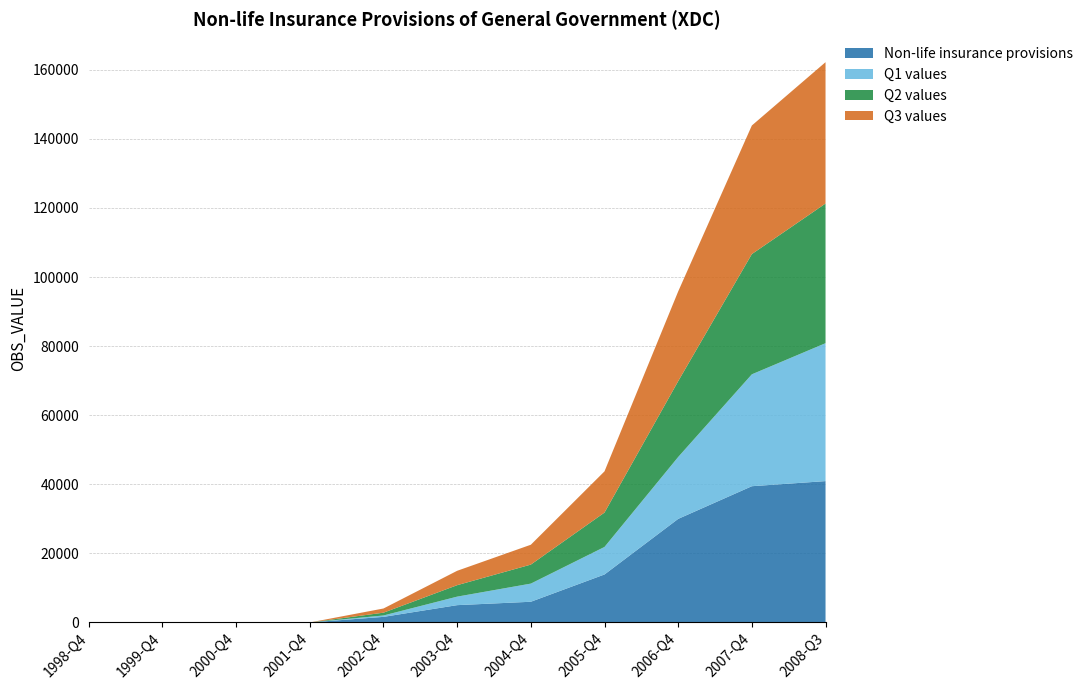

Reading left to right, list all the values displayed in this chart.

Non-life insurance provisions: 1998-Q4=0	1999-Q4=0	2000-Q4=0	2001-Q4=0	2002-Q4=1618	2003-Q4=5012	2004-Q4=5993	2005-Q4=13893	2006-Q4=29985	2007-Q4=39444	2008-Q3=40920
Q1 values: 1998-Q4=0	1999-Q4=0	2000-Q4=0	2001-Q4=0	2002-Q4=404	2003-Q4=2466	2004-Q4=5257	2005-Q4=7972	2006-Q4=17920	2007-Q4=32397	2008-Q3=39936
Q2 values: 1998-Q4=0	1999-Q4=0	2000-Q4=0	2001-Q4=0	2002-Q4=809	2003-Q4=3315	2004-Q4=5503	2005-Q4=9951	2006-Q4=21948	2007-Q4=34810	2008-Q3=40428
Q3 values: 1998-Q4=0	1999-Q4=0	2000-Q4=0	2001-Q4=0	2002-Q4=1213	2003-Q4=4163	2004-Q4=5748	2005-Q4=11930	2006-Q4=25975	2007-Q4=37223	2008-Q3=40920